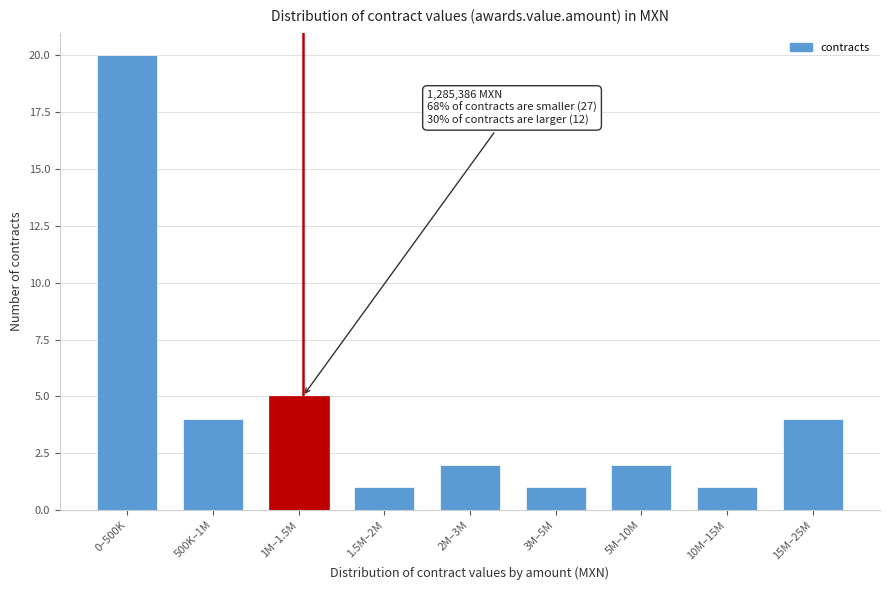

Reading left to right, list all the values displayed in this chart.

0–500K=20	500K–1M=4	1M–1.5M=5	1.5M–2M=1	2M–3M=2	3M–5M=1	5M–10M=2	10M–15M=1	15M–25M=4